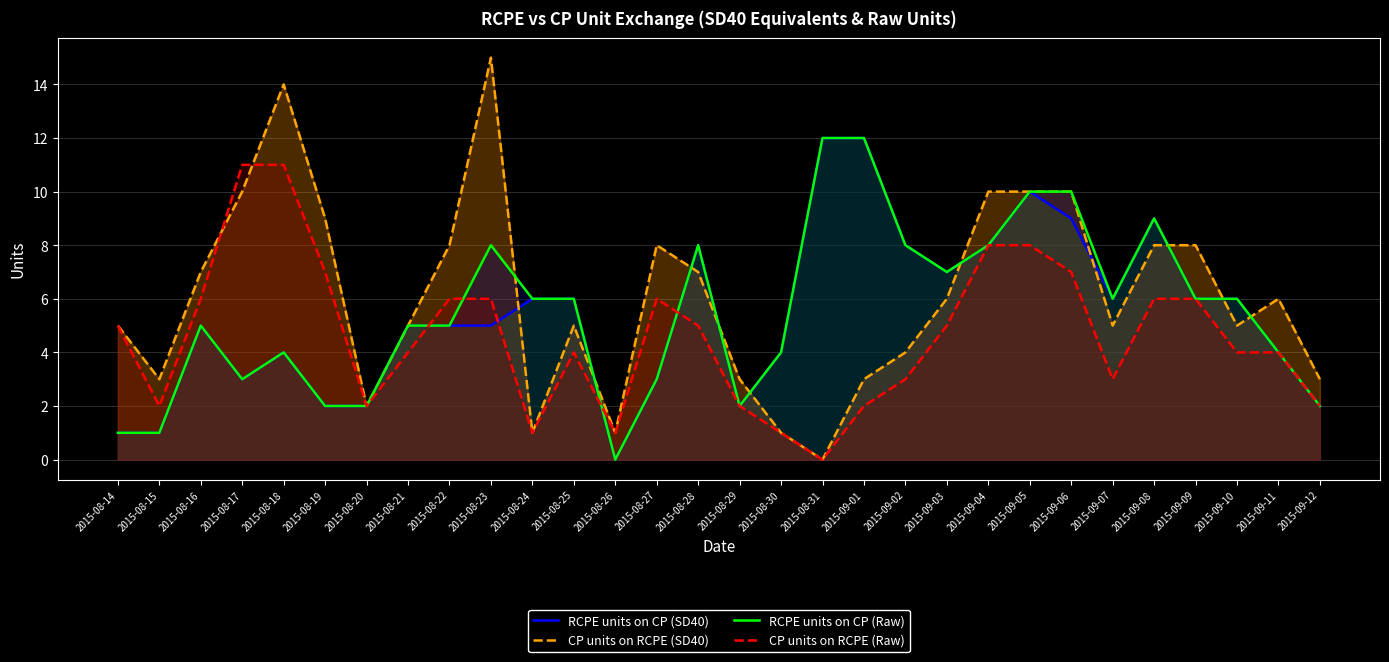

Reading right to left, transcribe all the data shown in this chart.

RCPE units on CP (SD40): 2015-09-12=2	2015-09-11=4	2015-09-10=6	2015-09-09=6	2015-09-08=9	2015-09-07=6	2015-09-06=9	2015-09-05=10	2015-09-04=8	2015-09-03=7	2015-09-02=8	2015-09-01=12	2015-08-31=12	2015-08-30=4	2015-08-29=2	2015-08-28=8	2015-08-27=3	2015-08-26=0	2015-08-25=6	2015-08-24=6	2015-08-23=5	2015-08-22=5	2015-08-21=5	2015-08-20=2	2015-08-19=2	2015-08-18=4	2015-08-17=3	2015-08-16=5	2015-08-15=1	2015-08-14=1
CP units on RCPE (SD40): 2015-09-12=3	2015-09-11=6	2015-09-10=5	2015-09-09=8	2015-09-08=8	2015-09-07=5	2015-09-06=10	2015-09-05=10	2015-09-04=10	2015-09-03=6	2015-09-02=4	2015-09-01=3	2015-08-31=0	2015-08-30=1	2015-08-29=3	2015-08-28=7	2015-08-27=8	2015-08-26=1	2015-08-25=5	2015-08-24=1	2015-08-23=15	2015-08-22=8	2015-08-21=5	2015-08-20=2	2015-08-19=9	2015-08-18=14	2015-08-17=10	2015-08-16=7	2015-08-15=3	2015-08-14=5
RCPE units on CP (Raw): 2015-09-12=2	2015-09-11=4	2015-09-10=6	2015-09-09=6	2015-09-08=9	2015-09-07=6	2015-09-06=10	2015-09-05=10	2015-09-04=8	2015-09-03=7	2015-09-02=8	2015-09-01=12	2015-08-31=12	2015-08-30=4	2015-08-29=2	2015-08-28=8	2015-08-27=3	2015-08-26=0	2015-08-25=6	2015-08-24=6	2015-08-23=8	2015-08-22=5	2015-08-21=5	2015-08-20=2	2015-08-19=2	2015-08-18=4	2015-08-17=3	2015-08-16=5	2015-08-15=1	2015-08-14=1
CP units on RCPE (Raw): 2015-09-12=2	2015-09-11=4	2015-09-10=4	2015-09-09=6	2015-09-08=6	2015-09-07=3	2015-09-06=7	2015-09-05=8	2015-09-04=8	2015-09-03=5	2015-09-02=3	2015-09-01=2	2015-08-31=0	2015-08-30=1	2015-08-29=2	2015-08-28=5	2015-08-27=6	2015-08-26=1	2015-08-25=4	2015-08-24=1	2015-08-23=6	2015-08-22=6	2015-08-21=4	2015-08-20=2	2015-08-19=7	2015-08-18=11	2015-08-17=11	2015-08-16=6	2015-08-15=2	2015-08-14=5